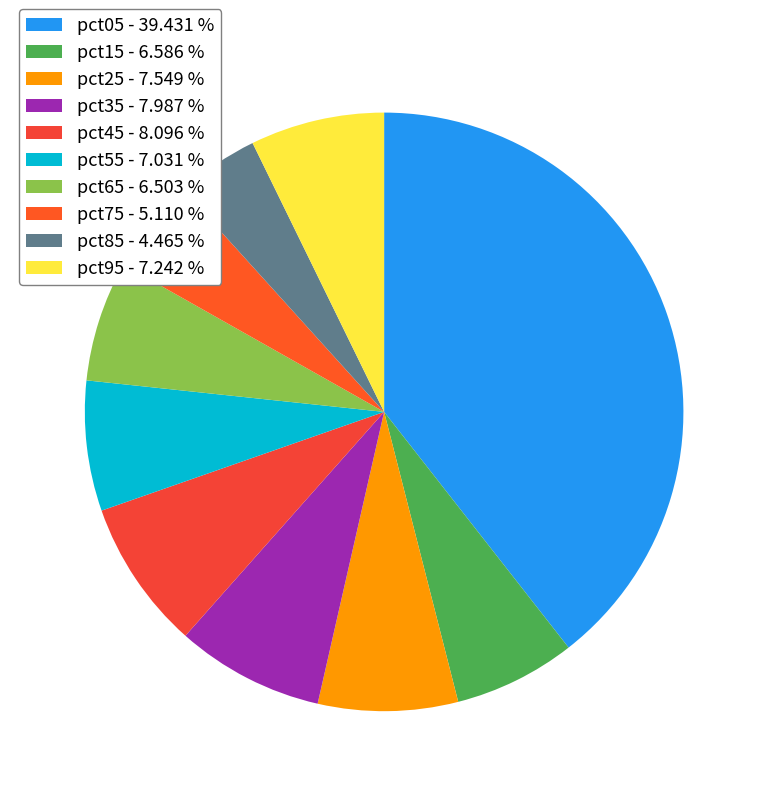

Between pct15 and pct35, which is larger?

pct35